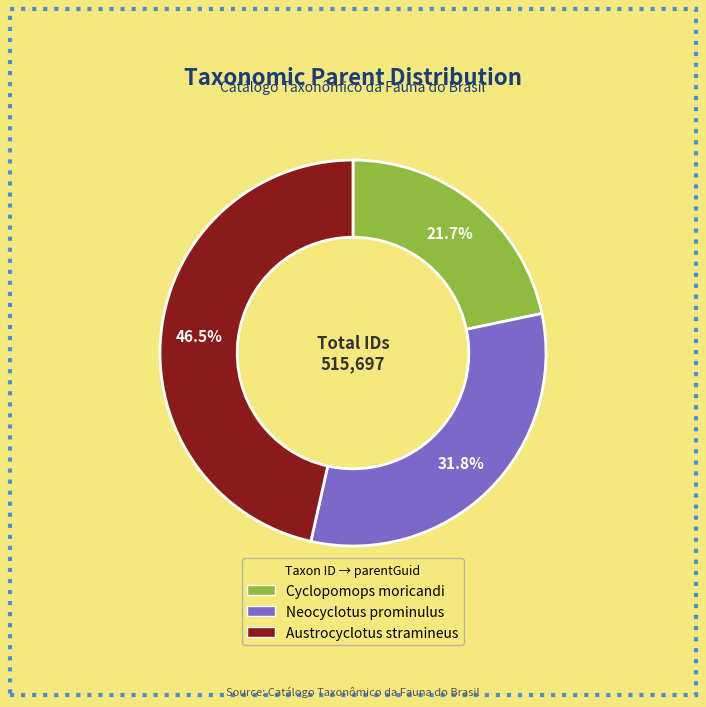

How much of the chart is everything except Cyclopomops moricandi?

78.3%